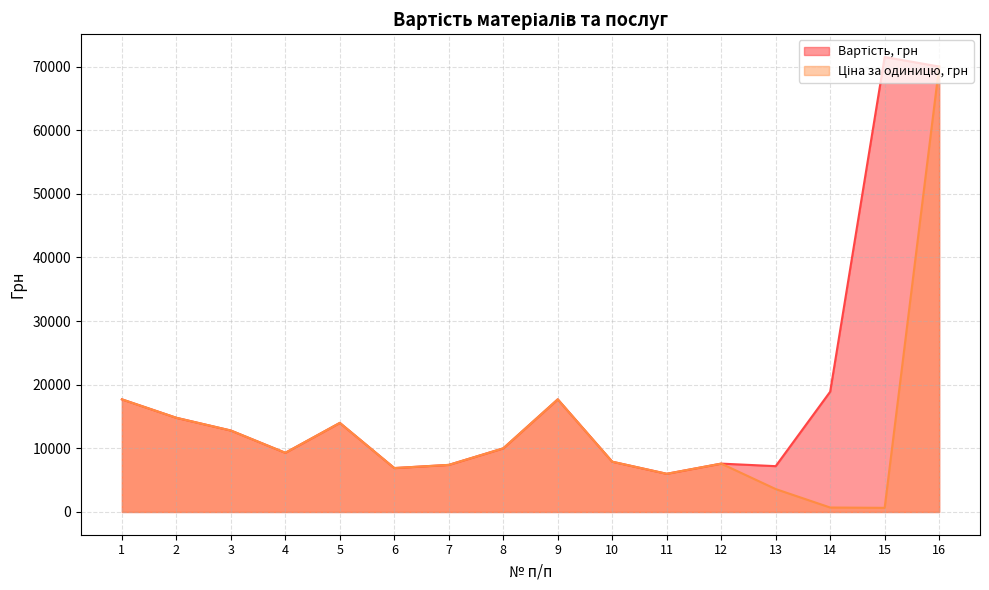

What are all the series names shown in the legend?

Вартість, грн, Ціна за одиницю, грн